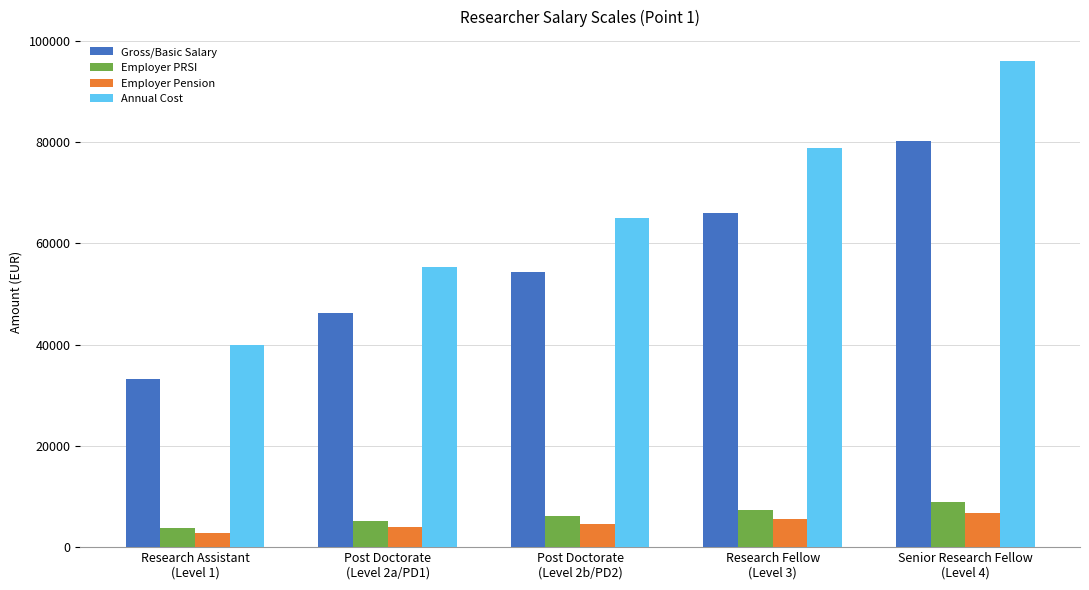

What is the average value of the Employer PRSI series?

6242.7